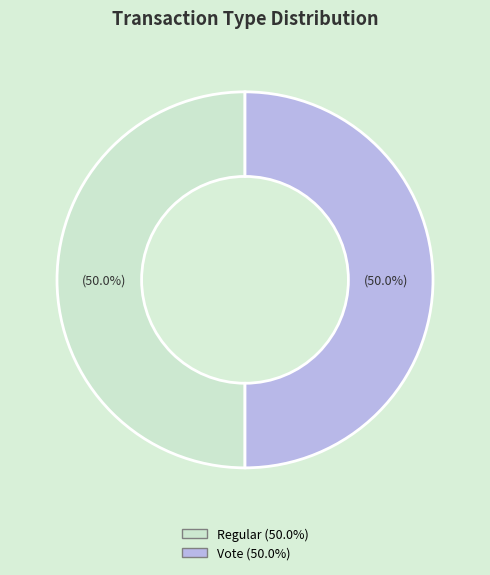

How many slices are in this pie chart?

2